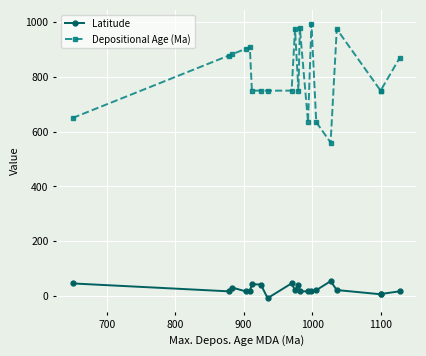

What is the difference between the second highest and minimum values in the Depositional Age (Ma) series?

420.0